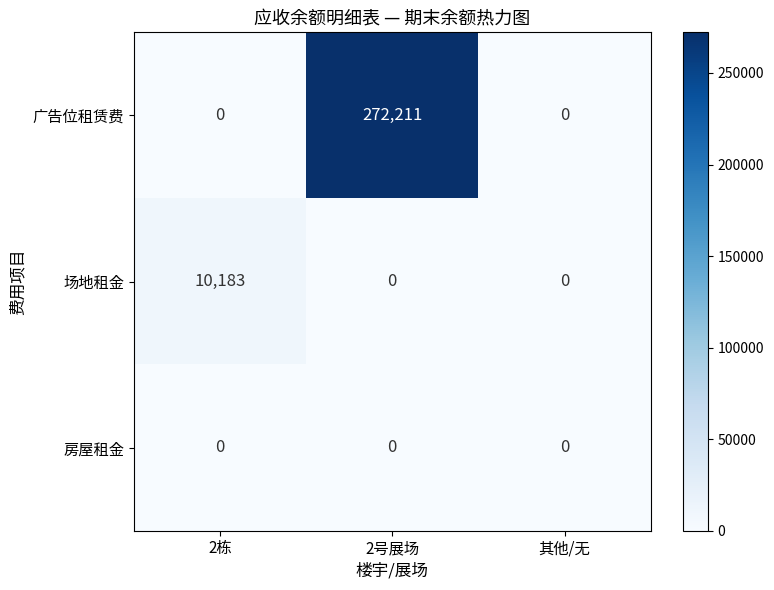

Reading left to right, what are all the values shown in this chart?

广告位租赁费: 0	272211	0
场地租金: 10183	0	0
房屋租金: 0	0	0